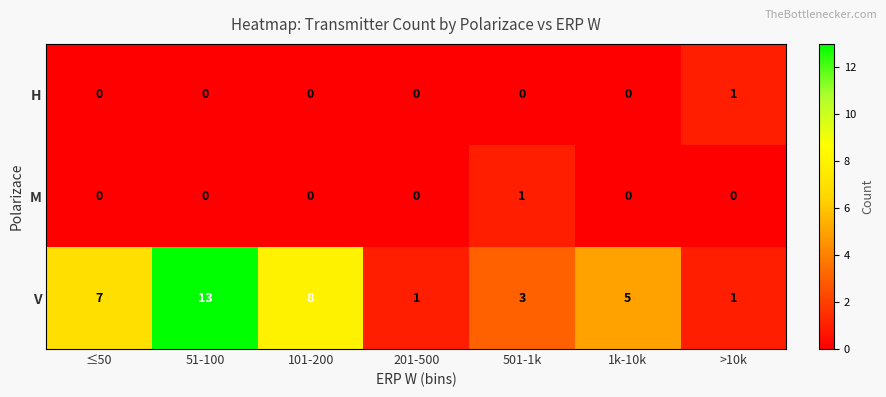

At which category does the chart reach its peak across all series?

51-100